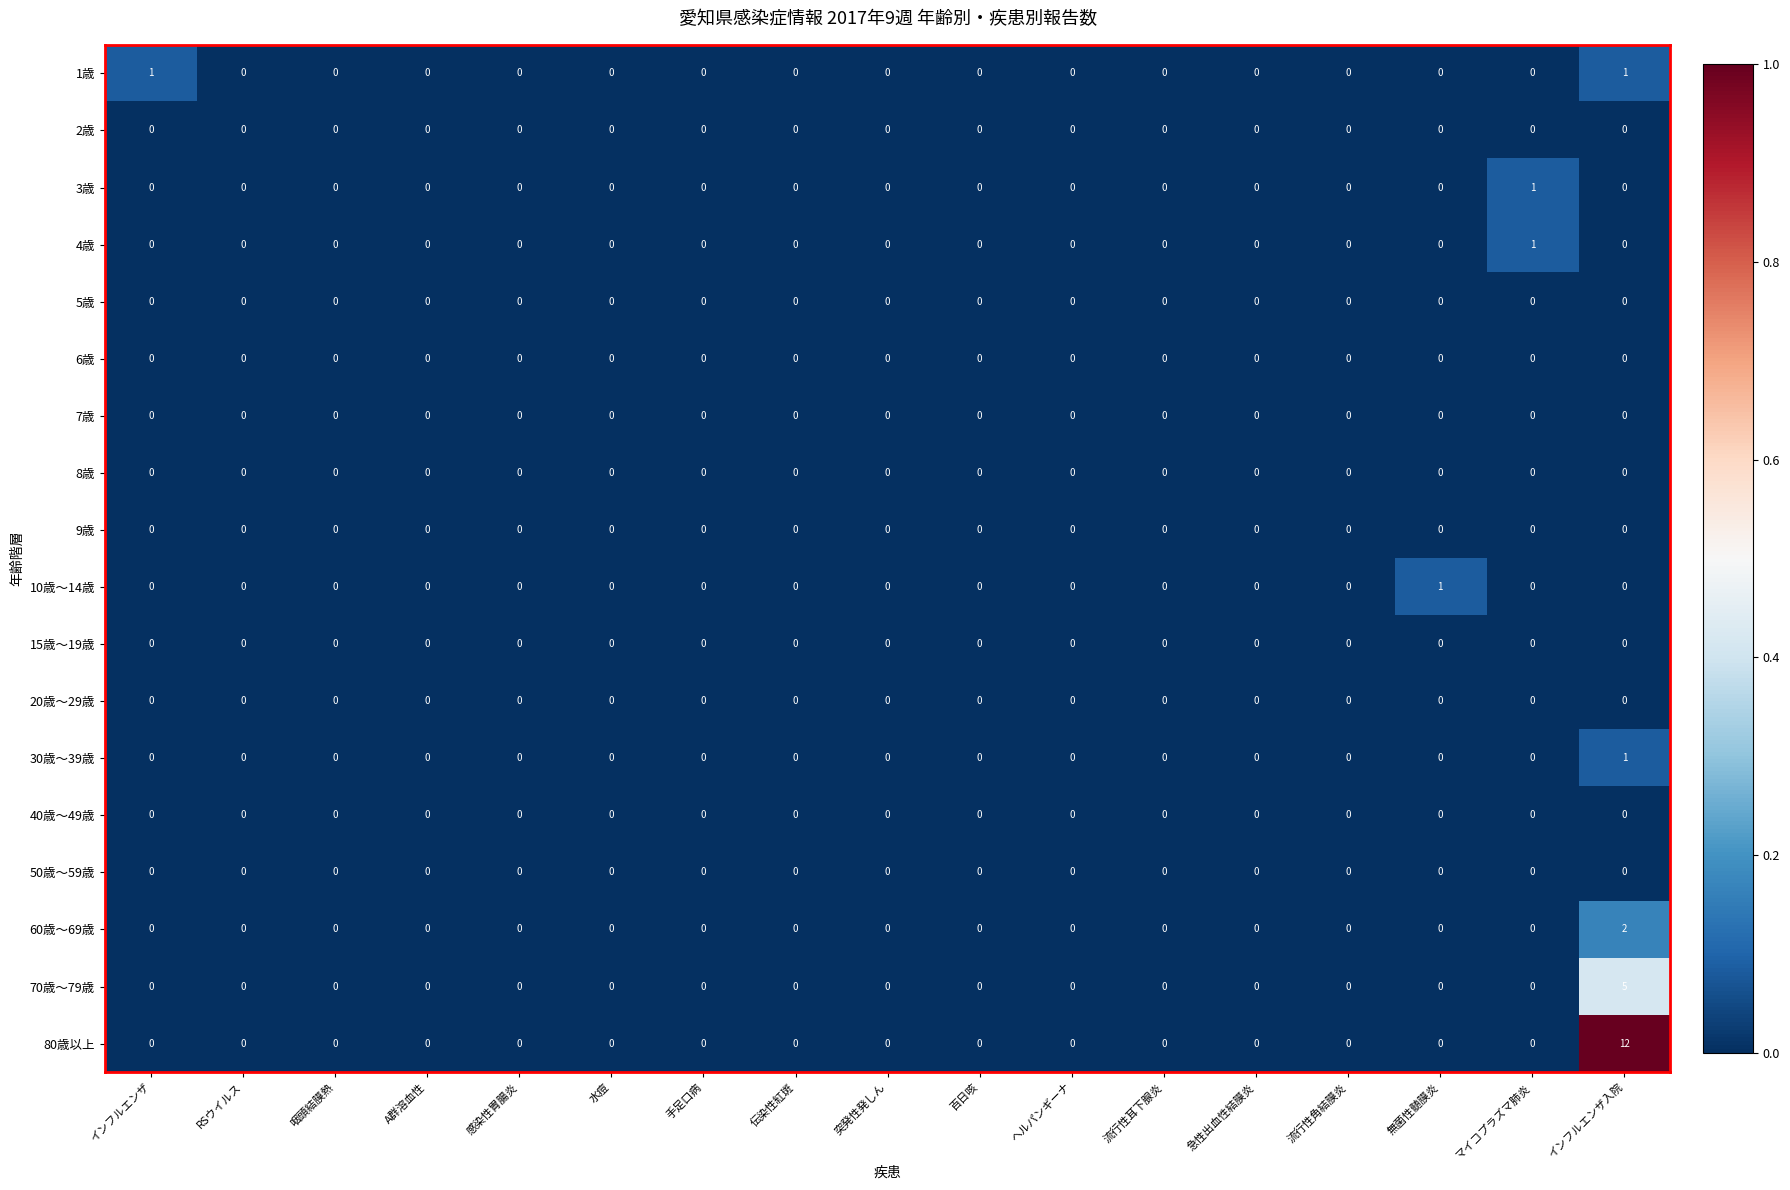

Which series has the largest range (max minus min)?

80歳以上